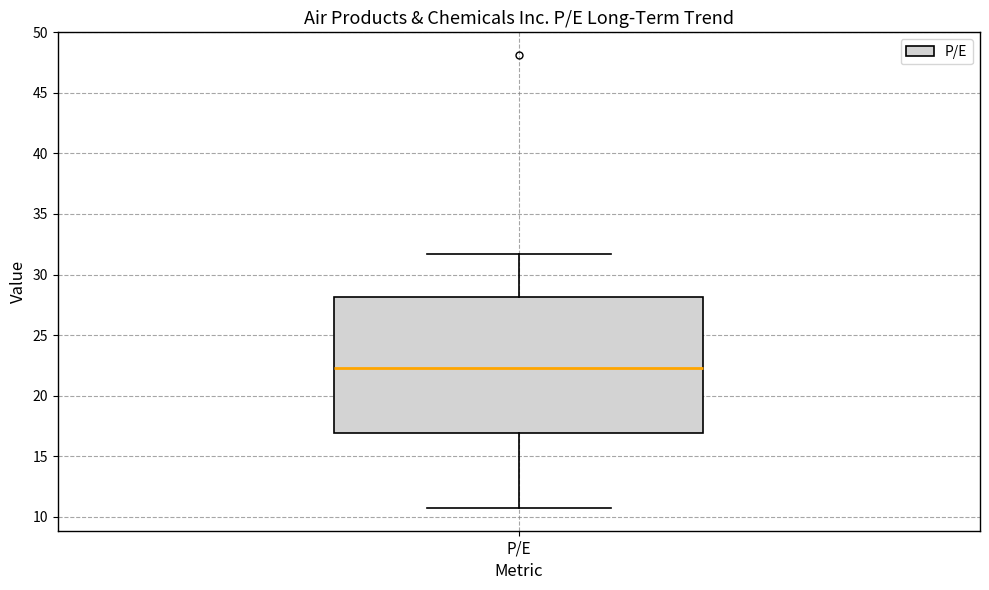

Transcribe this box plot: give where the median line is, the range the box spans, and where the two whiskers end, as read against the y-axis. The values are not printed on the chart, so give them approximately, as read against the axis.

median 22.5, box 17.0 to 28.0, whiskers 10.5 to 31.5